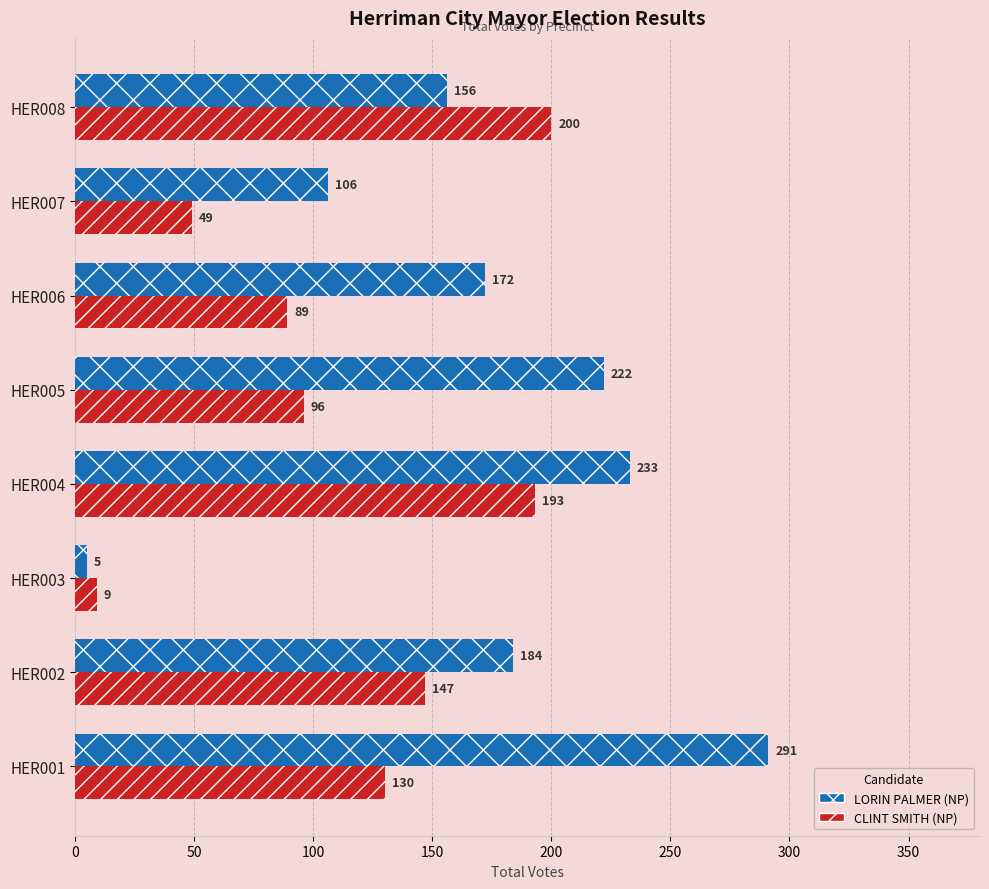

Reading right to left, extract all data points from this chart.

LORIN PALMER (NP): 156	106	172	222	233	5	184	291
CLINT SMITH (NP): 200	49	89	96	193	9	147	130